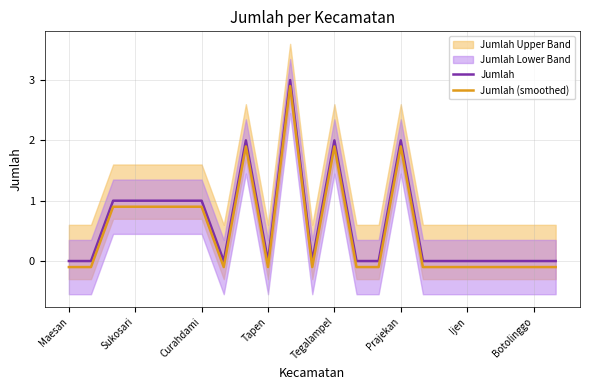

Is it true that Jumlah equals 0.0 at 13?

True